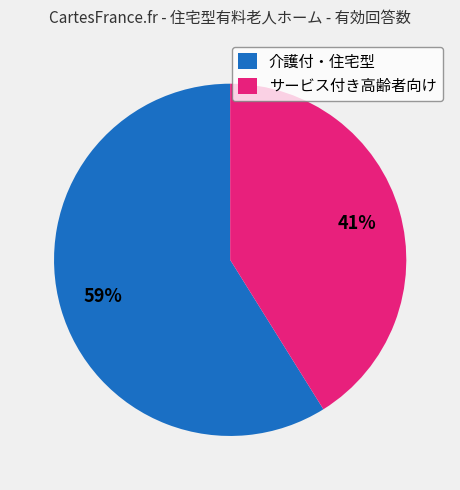

Approximately how many times larger is the value at 介護付・住宅型 compared to サービス付き高齢者向け?

1.4